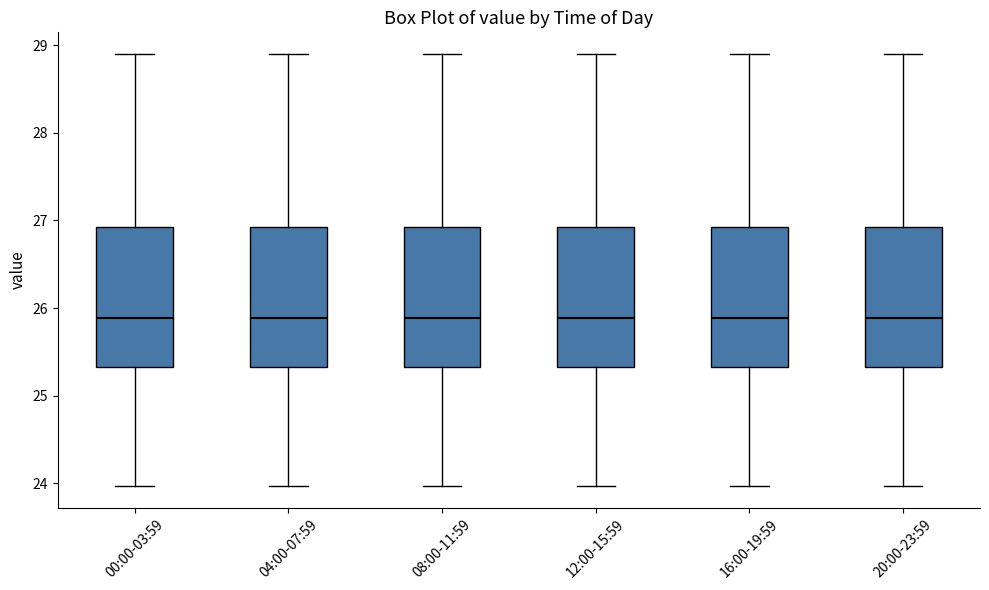

Reading left to right, transcribe this box plot: for each box, give where its median line is, the range the box spans, and where its two whiskers end, as read against the y-axis. The values are not printed on the chart, so give them approximately, as read against the axis.

00:00-03:59: median 25.9, box 25.3 to 26.9, whiskers 24.0 to 28.9
04:00-07:59: median 25.9, box 25.3 to 26.9, whiskers 24.0 to 28.9
08:00-11:59: median 25.9, box 25.3 to 26.9, whiskers 24.0 to 28.9
12:00-15:59: median 25.9, box 25.3 to 26.9, whiskers 24.0 to 28.9
16:00-19:59: median 25.9, box 25.3 to 26.9, whiskers 24.0 to 28.9
20:00-23:59: median 25.9, box 25.3 to 26.9, whiskers 24.0 to 28.9